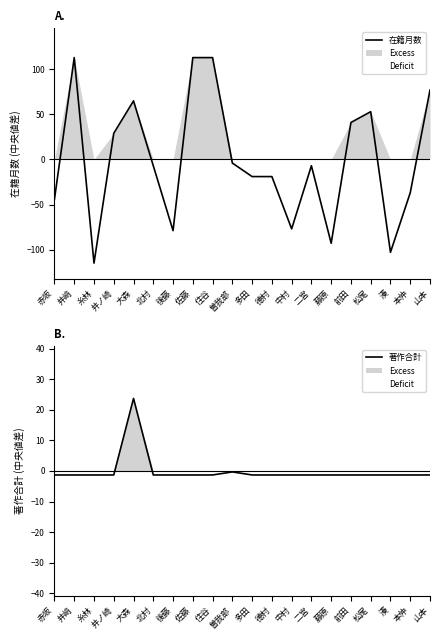

Which series has the largest total across all categories?

在籍月数